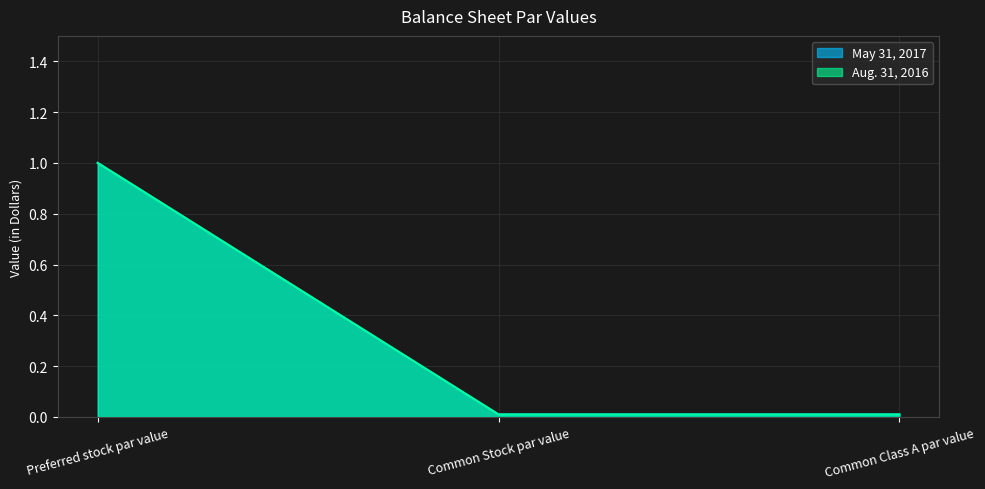

Reading left to right, transcribe all the data shown in this chart.

May 31, 2017: 1.0	0.0	0.0
Aug. 31, 2016: 1.0	0.0	0.0